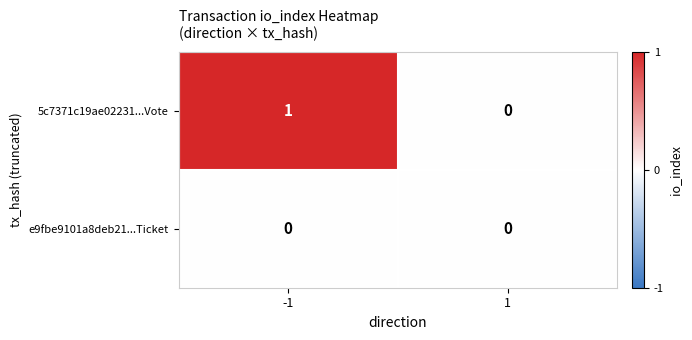

Between -1 and 1, which series saw the biggest shift?

5c7371c19ae02231...Vote